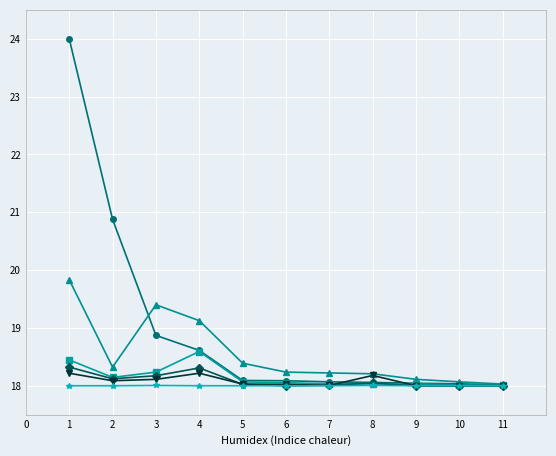

What is the greatest value displayed?

24.0